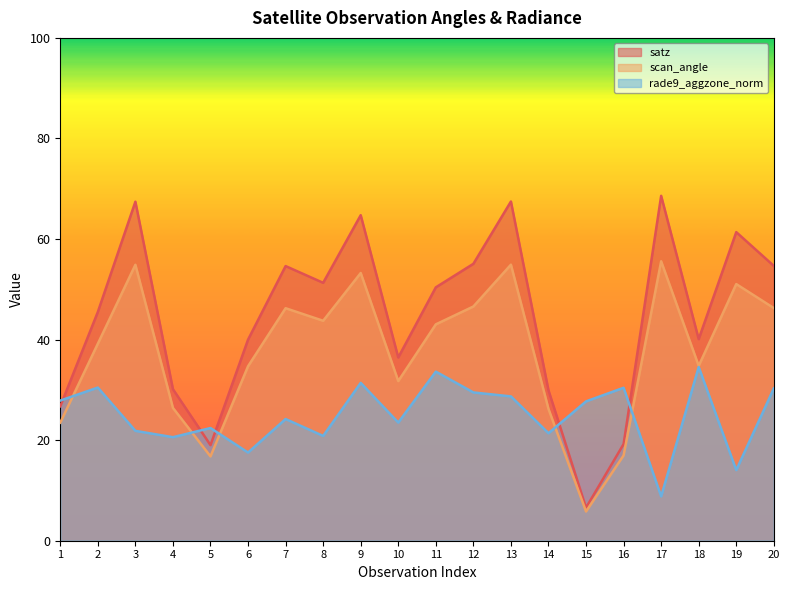

True or false: satz has more than 1 interior local peaks.

True